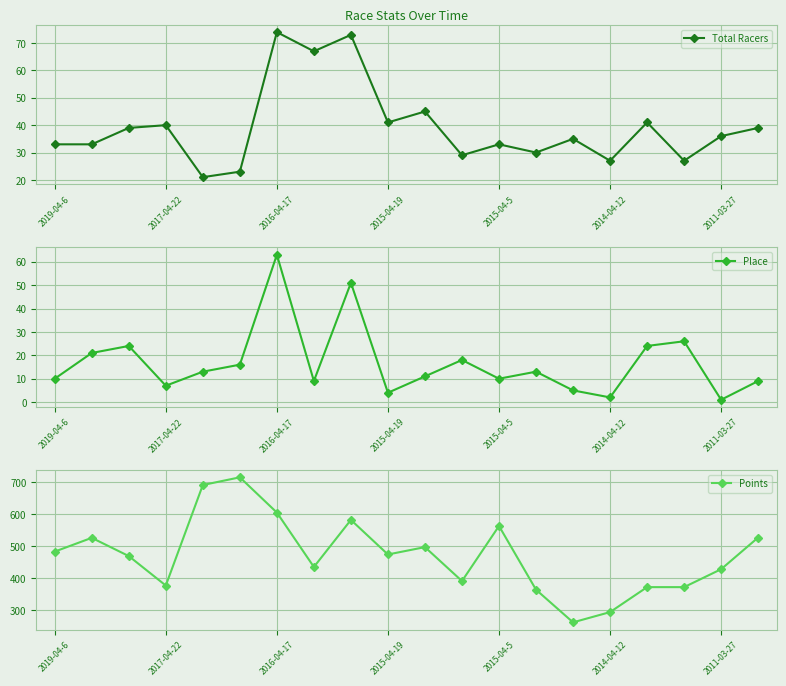

Which series has the largest range (max minus min)?

Points